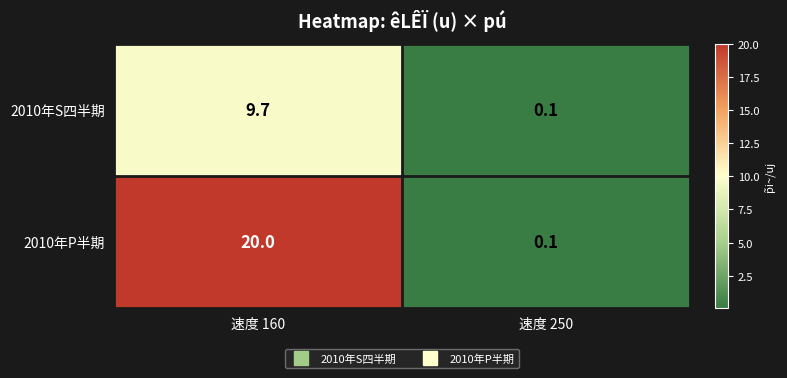

What is the sum of all 2010年S四半期 values?

9.8